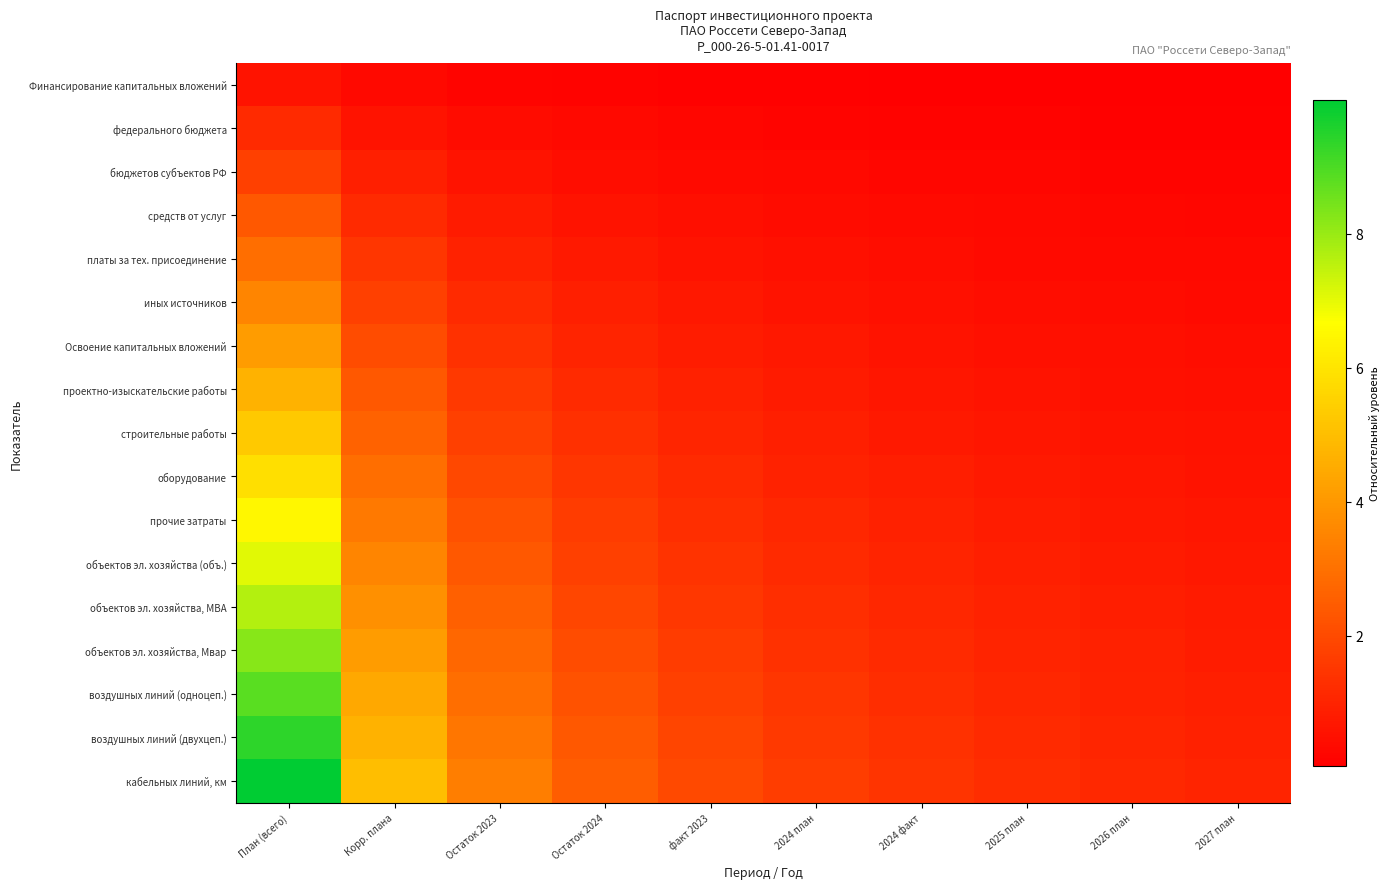

Reading right to left, list all the values displayed in this chart.

Финансирование капитальных вложений: 2027 план=0.1	2026 план=0.1	2025 план=0.1	2024 факт=0.1	2024 план=0.1	факт 2023=0.1	Остаток 2024=0.1	Остаток 2023=0.2	Корр. плана=0.3	План (всего)=0.6
федерального бюджета: 2027 план=0.1	2026 план=0.1	2025 план=0.1	2024 факт=0.2	2024 план=0.2	факт 2023=0.2	Остаток 2024=0.3	Остаток 2023=0.4	Корр. плана=0.6	План (всего)=1.2
бюджетов субъектов РФ: 2027 план=0.2	2026 план=0.2	2025 план=0.2	2024 факт=0.3	2024 план=0.3	факт 2023=0.4	Остаток 2024=0.4	Остаток 2023=0.6	Корр. плана=0.9	План (всего)=1.8
средств от услуг: 2027 план=0.2	2026 план=0.3	2025 план=0.3	2024 факт=0.3	2024 план=0.4	факт 2023=0.5	Остаток 2024=0.6	Остаток 2023=0.8	Корр. плана=1.2	План (всего)=2.4
платы за тех. присоединение: 2027 план=0.3	2026 план=0.3	2025 план=0.4	2024 факт=0.4	2024 план=0.5	факт 2023=0.6	Остаток 2024=0.7	Остаток 2023=1.0	Корр. плана=1.5	План (всего)=2.9
иных источников: 2027 план=0.4	2026 план=0.4	2025 план=0.4	2024 факт=0.5	2024 план=0.6	факт 2023=0.7	Остаток 2024=0.9	Остаток 2023=1.2	Корр. плана=1.8	План (всего)=3.5
Освоение капитальных вложений: 2027 план=0.4	2026 план=0.5	2025 план=0.5	2024 факт=0.6	2024 план=0.7	факт 2023=0.8	Остаток 2024=1.0	Остаток 2023=1.4	Корр. плана=2.1	План (всего)=4.1
проектно-изыскательские работы: 2027 план=0.5	2026 план=0.5	2025 план=0.6	2024 факт=0.7	2024 план=0.8	факт 2023=0.9	Остаток 2024=1.2	Остаток 2023=1.6	Корр. плана=2.4	План (всего)=4.7
строительные работы: 2027 план=0.5	2026 план=0.6	2025 план=0.7	2024 факт=0.8	2024 план=0.9	факт 2023=1.1	Остаток 2024=1.3	Остаток 2023=1.8	Корр. плана=2.6	План (всего)=5.3
оборудование: 2027 план=0.6	2026 план=0.7	2025 план=0.7	2024 факт=0.8	2024 план=1.0	факт 2023=1.2	Остаток 2024=1.5	Остаток 2023=2.0	Корр. плана=2.9	План (всего)=5.9
прочие затраты: 2027 план=0.6	2026 план=0.7	2025 план=0.8	2024 факт=0.9	2024 план=1.1	факт 2023=1.3	Остаток 2024=1.6	Остаток 2023=2.2	Корр. плана=3.2	План (всего)=6.5
объектов эл. хозяйства (объ.): 2027 план=0.7	2026 план=0.8	2025 план=0.9	2024 факт=1.0	2024 план=1.2	факт 2023=1.4	Остаток 2024=1.8	Остаток 2023=2.4	Корр. плана=3.5	План (всего)=7.1
объектов эл. хозяйства, МВА: 2027 план=0.8	2026 план=0.8	2025 план=1.0	2024 факт=1.1	2024 план=1.3	факт 2023=1.5	Остаток 2024=1.9	Остаток 2023=2.5	Корр. плана=3.8	План (всего)=7.6
объектов эл. хозяйства, Мвар: 2027 план=0.8	2026 план=0.9	2025 план=1.0	2024 факт=1.2	2024 план=1.4	факт 2023=1.6	Остаток 2024=2.1	Остаток 2023=2.7	Корр. плана=4.1	План (всего)=8.2
воздушных линий (одноцеп.): 2027 план=0.9	2026 план=1.0	2025 план=1.1	2024 факт=1.3	2024 план=1.5	факт 2023=1.8	Остаток 2024=2.2	Остаток 2023=2.9	Корр. плана=4.4	План (всего)=8.8
воздушных линий (двухцеп.): 2027 план=0.9	2026 план=1.0	2025 план=1.2	2024 факт=1.3	2024 план=1.6	факт 2023=1.9	Остаток 2024=2.4	Остаток 2023=3.1	Корр. плана=4.7	План (всего)=9.4
кабельных линий, км: 2027 план=1.0	2026 план=1.1	2025 план=1.2	2024 факт=1.4	2024 план=1.7	факт 2023=2.0	Остаток 2024=2.5	Остаток 2023=3.3	Корр. плана=5.0	План (всего)=10.0